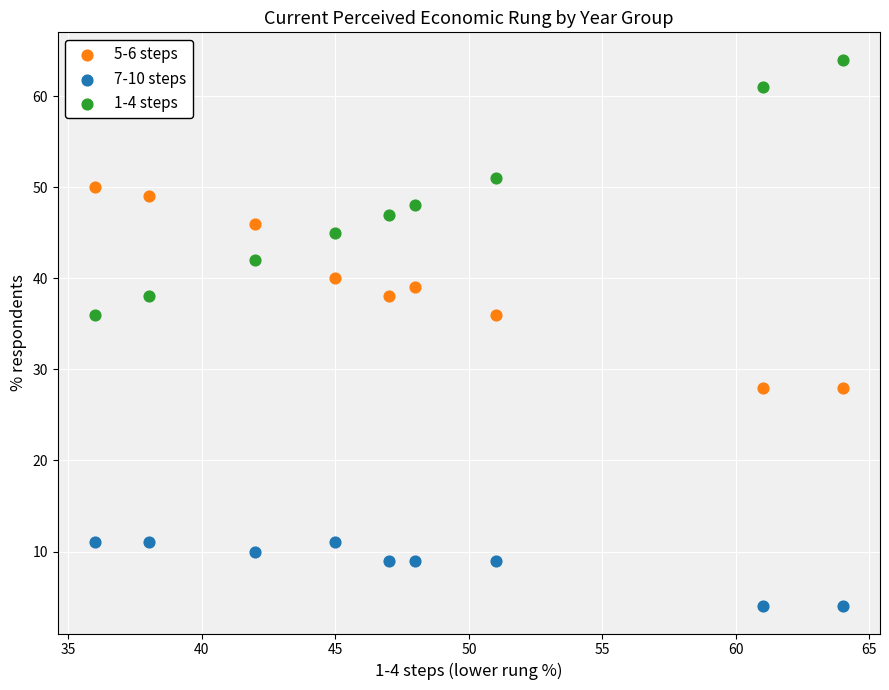

Which series reaches the minimum Y coordinate?

7-10 steps